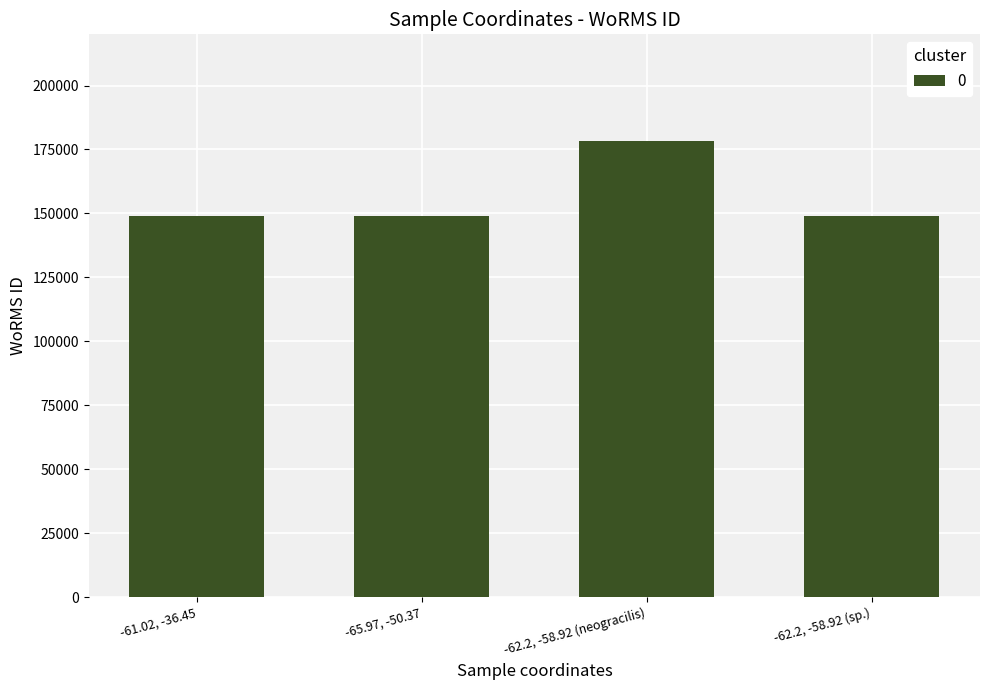

How many values are between 148985 and 178207?

4